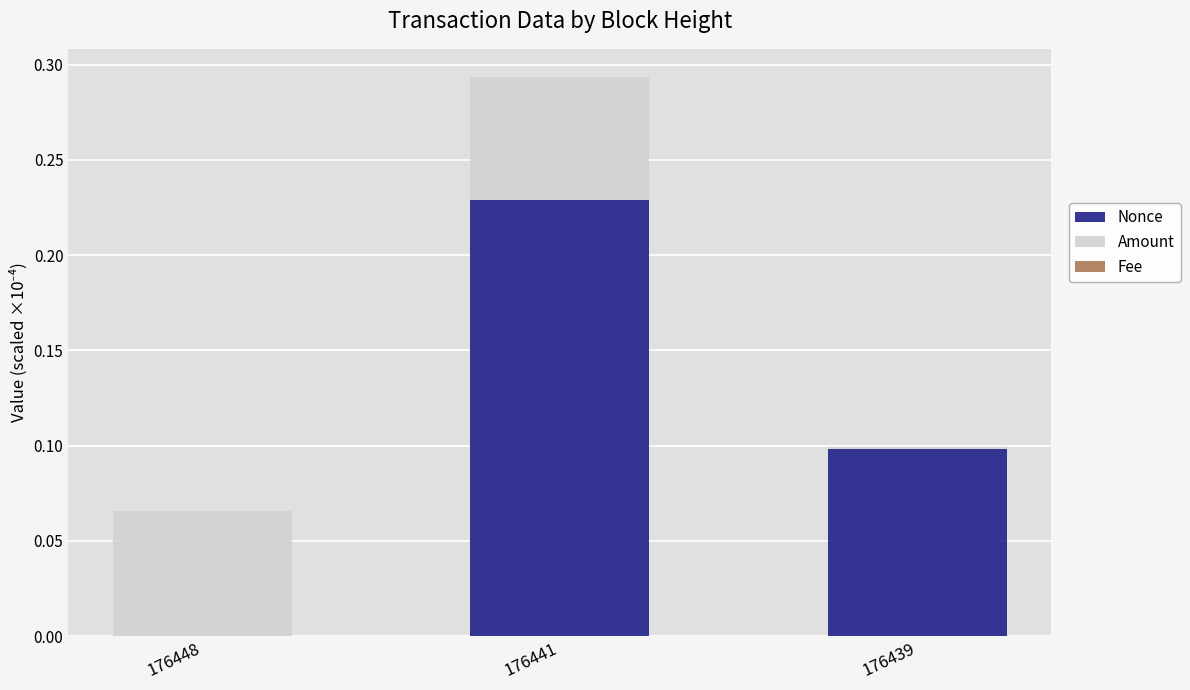

At which label does Nonce reach its peak?

176441